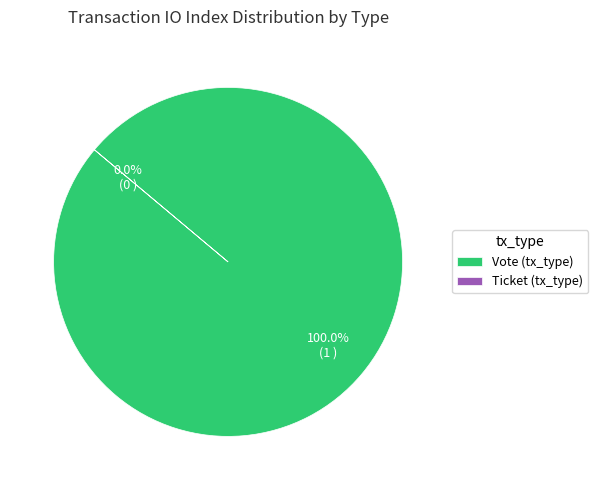

Is there a majority slice in this chart?

Yes